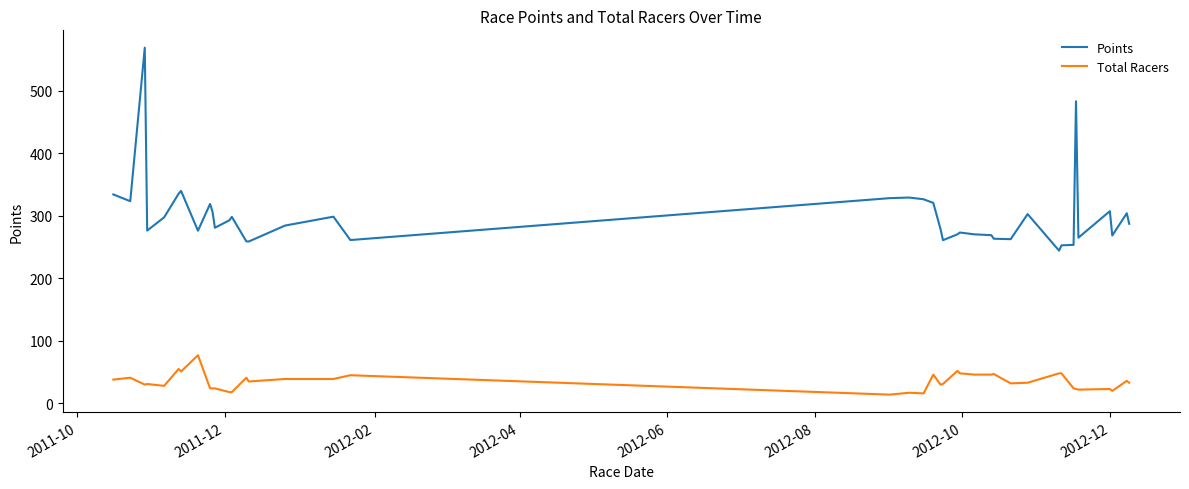

True or false: Points and Total Racers cross at least once.

False